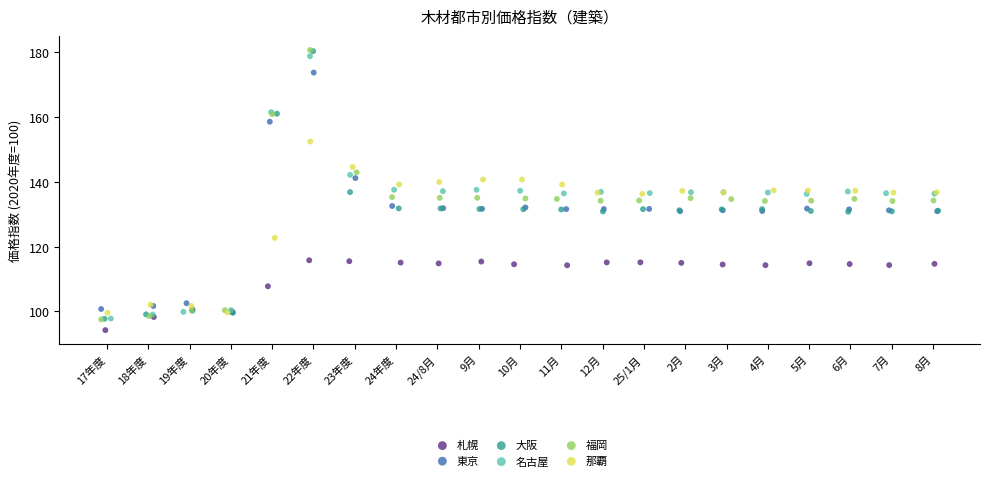

What are all the series names shown in the legend?

札幌, 東京, 大阪, 名古屋, 福岡, 那覇